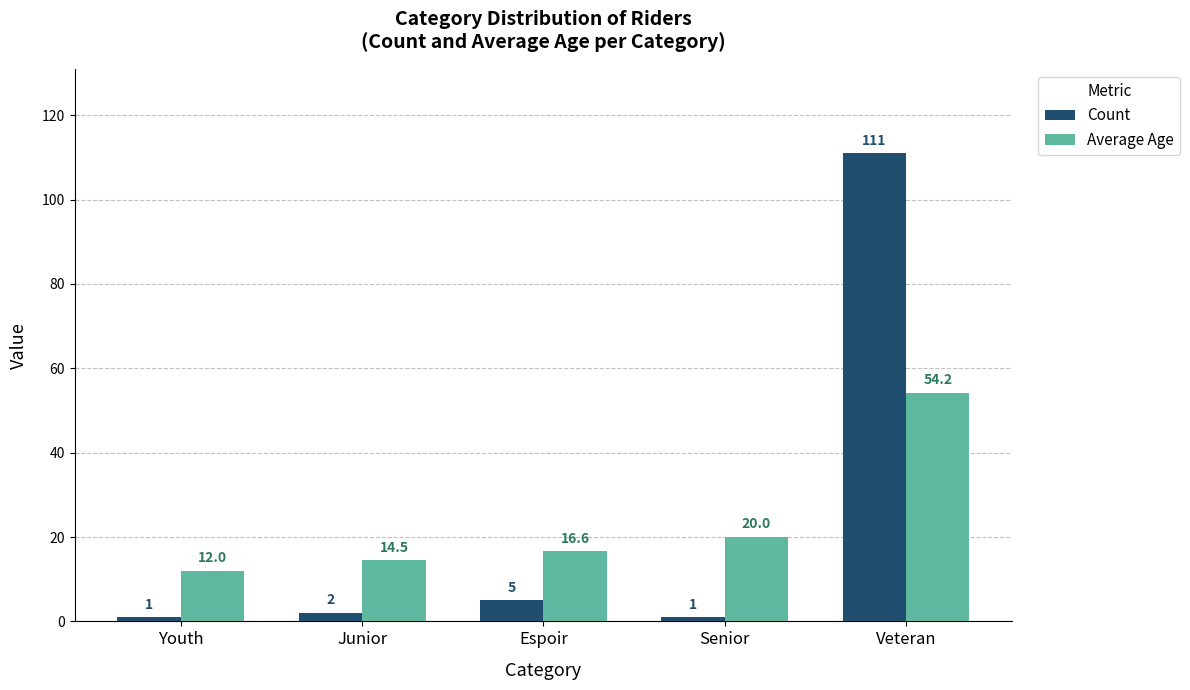

What is the minimum value shown in the chart?

1.0